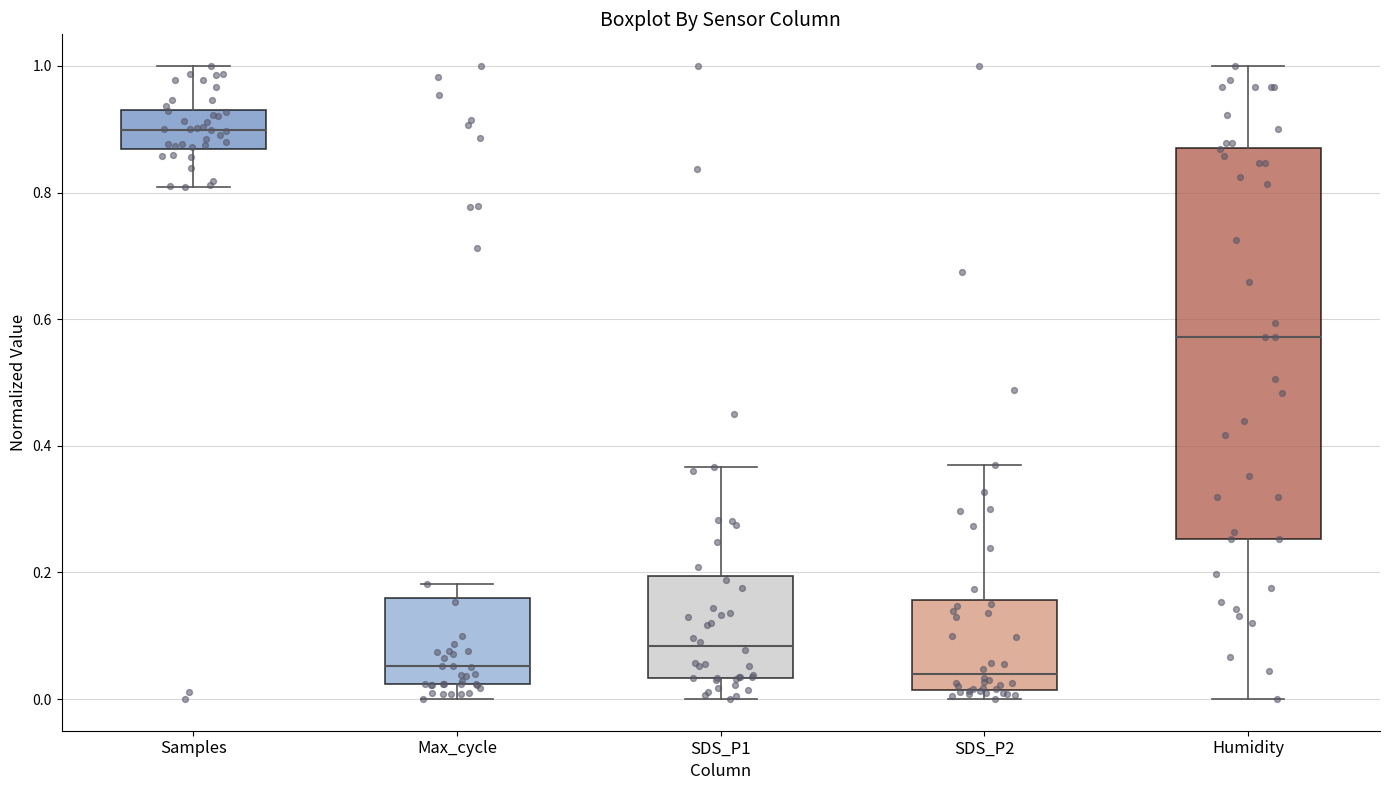

Reading left to right, transcribe this box plot: for each box, give where its median line is, the range the box spans, and where its two whiskers end, as read against the y-axis. The values are not printed on the chart, so give them approximately, as read against the axis.

Samples: median 0.90, box 0.86 to 0.94, whiskers 0.80 to 1.00
Max_cycle: median 0.06, box 0.02 to 0.16, whiskers 0.00 to 0.18
SDS_P1: median 0.08, box 0.04 to 0.20, whiskers 0.00 to 0.36
SDS_P2: median 0.04, box 0.02 to 0.16, whiskers 0.00 to 0.36
Humidity: median 0.58, box 0.26 to 0.88, whiskers 0.00 to 1.00